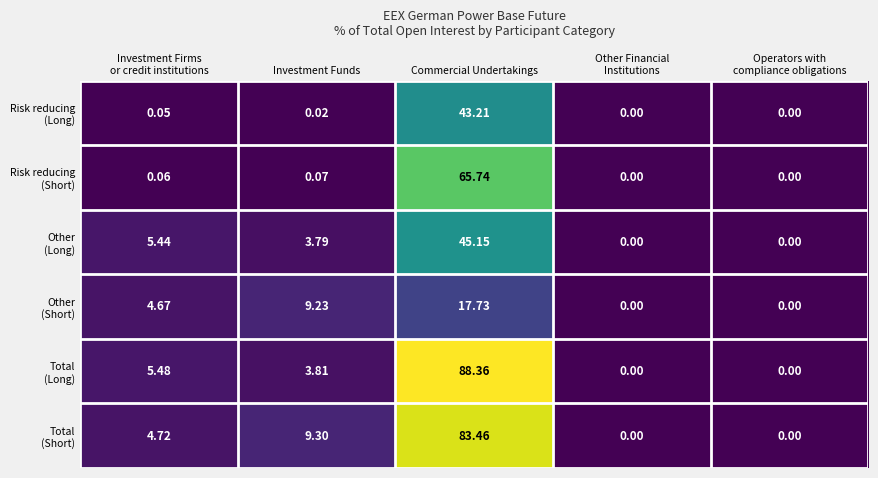

At which category is the sum across all series the highest?

Commercial Undertakings